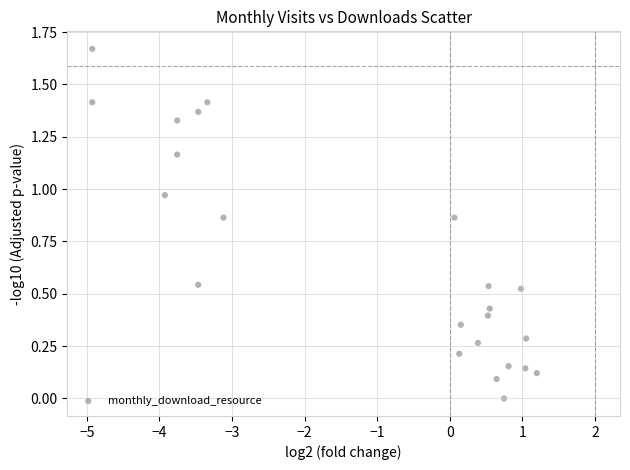

What is the range of X values (max minus min)?

6.1